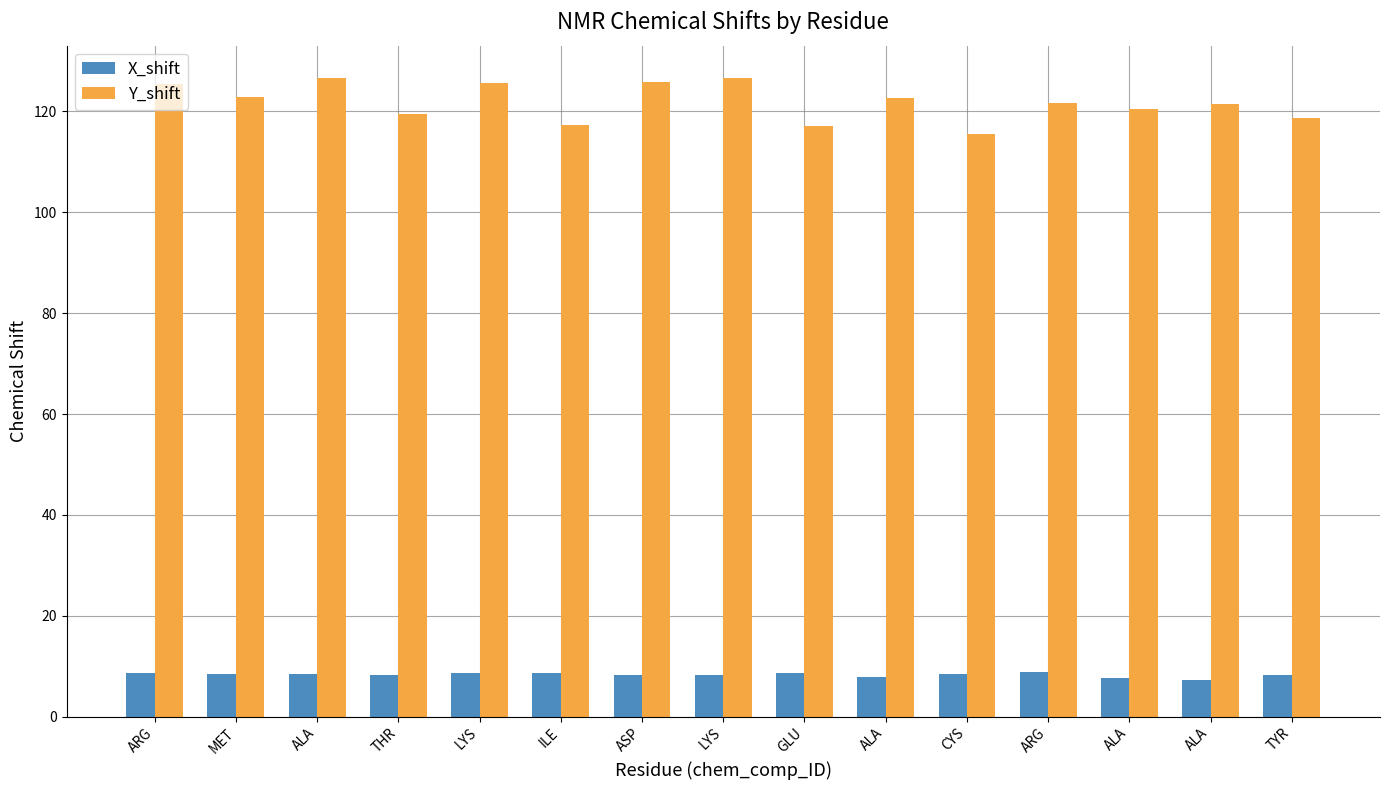

What is the value of the Y_shift bar at the 15th from the left?

118.7